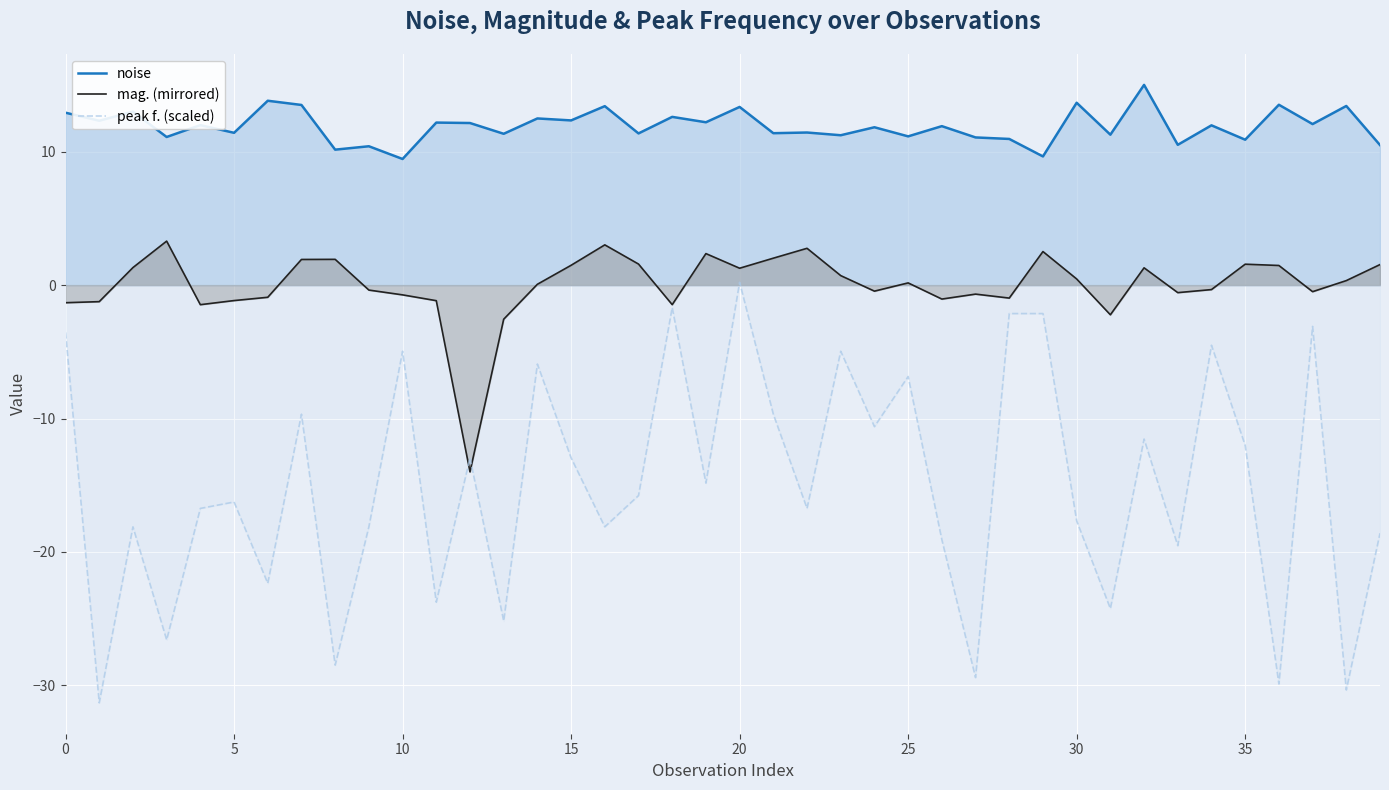

What is the label of the 16th point from the right?

24